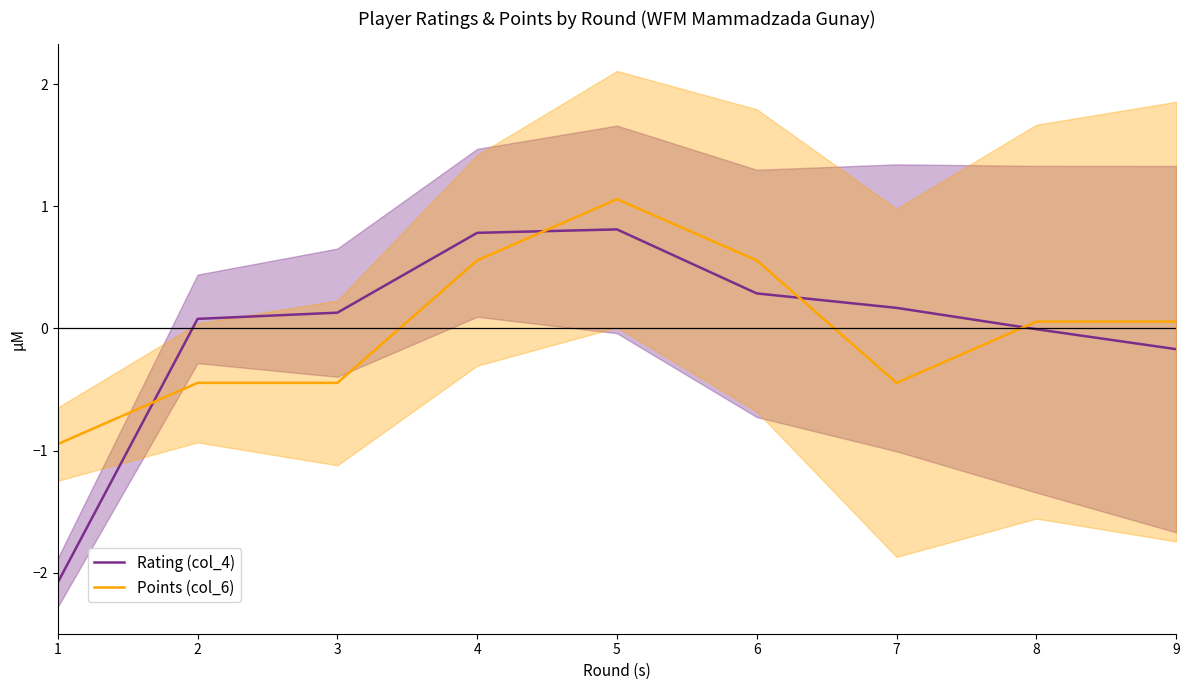

Reading left to right, list all the values displayed in this chart.

Rating (col_4): -2.1	0.1	0.1	0.8	0.8	0.3	0.2	-0.0	-0.2
Points (col_6): -0.9	-0.4	-0.4	0.6	1.1	0.6	-0.4	0.1	0.1